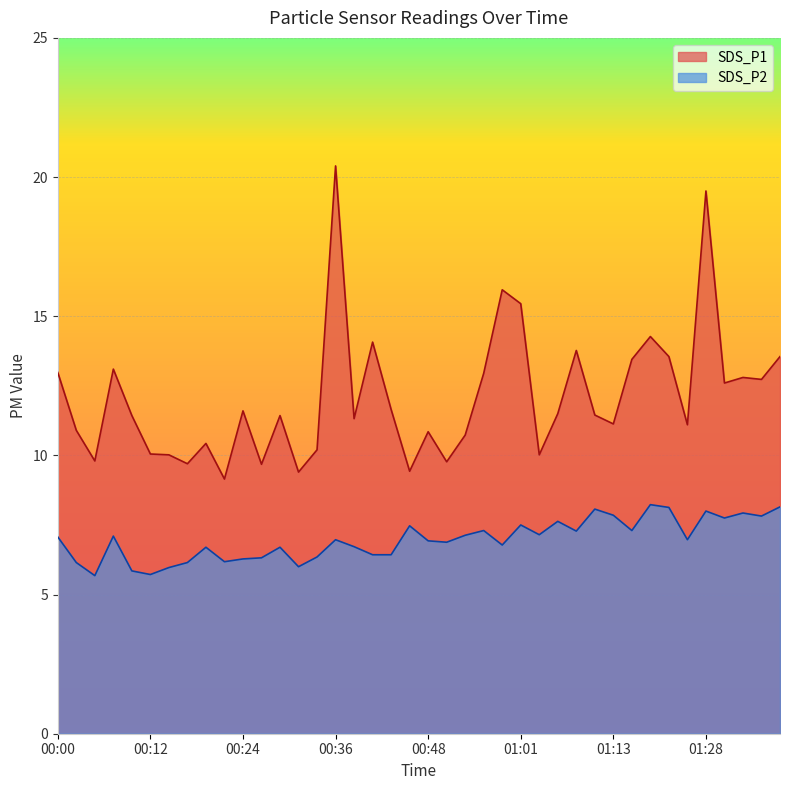

Rank the categories by SDS_P1 value from lowest to highest.

00:22, 00:31, 00:46, 00:26, 00:17, 00:51, 00:04, 00:14, 01:03, 00:12, 00:34, 00:19, 00:53, 00:48, 00:02, 01:25, 01:13, 00:39, 00:09, 00:29, 01:11, 01:05, 00:24, 00:43, 01:30, 01:36, 01:33, 00:56, 00:00, 00:07, 01:16, 01:22, 01:39, 01:08, 00:41, 01:19, 01:01, 00:58, 01:28, 00:36